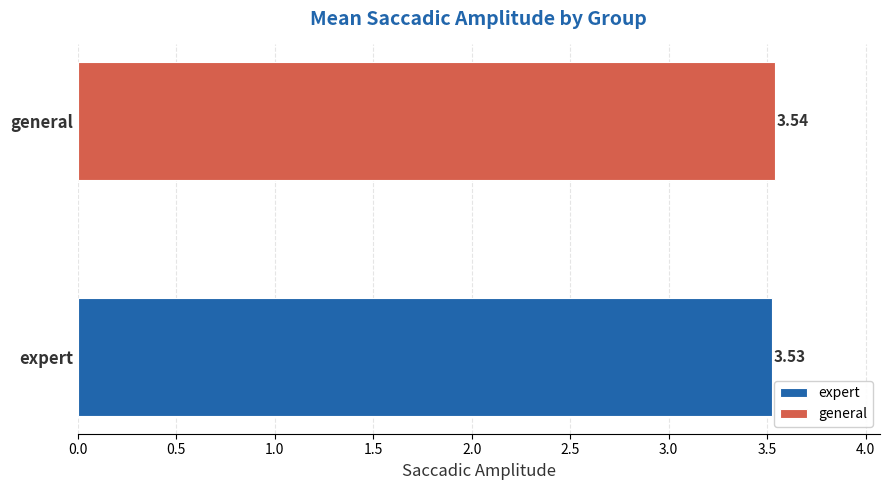

List the series in order of their overall mean, lowest first.

expert, general